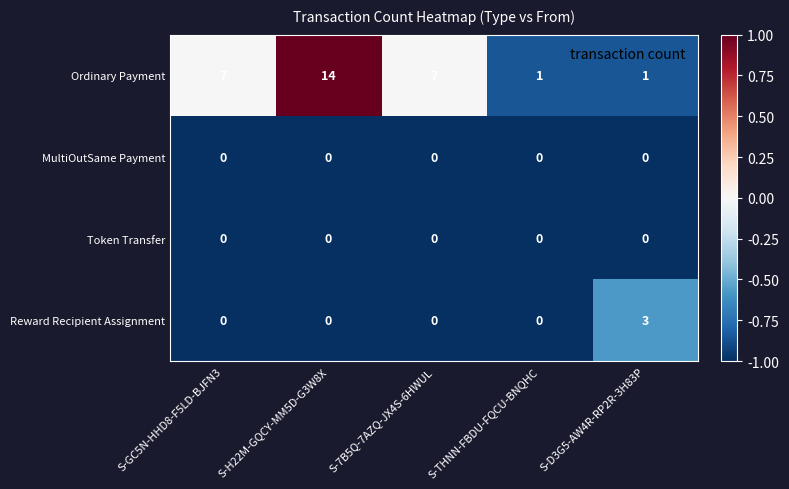

Count the Ordinary Payment values in the range 1 to 7.

4